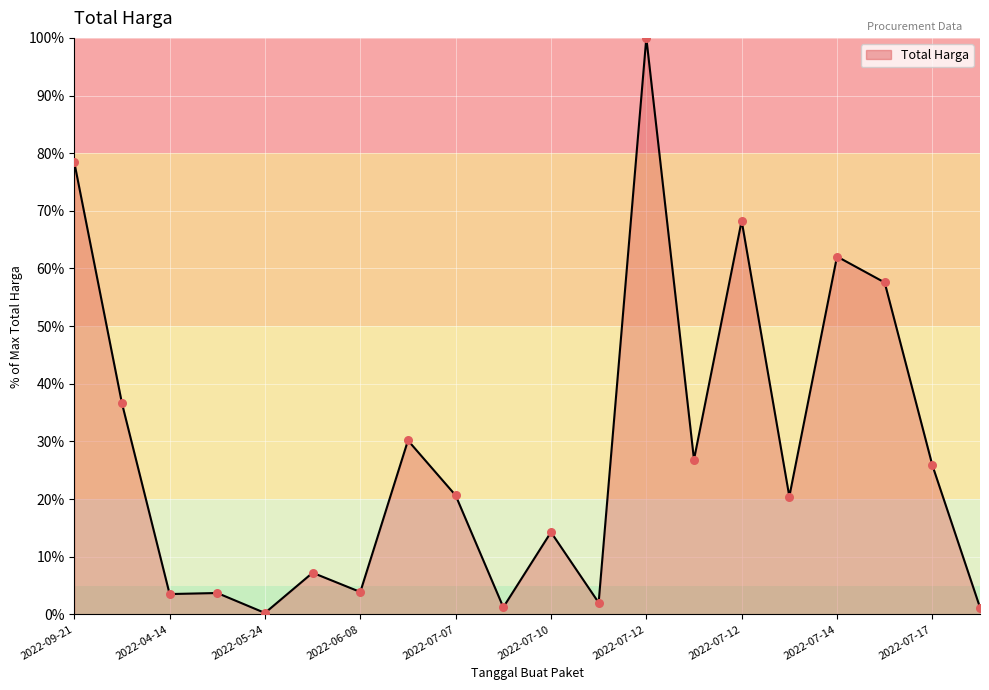

What is the maximum value shown in the chart?

100.0